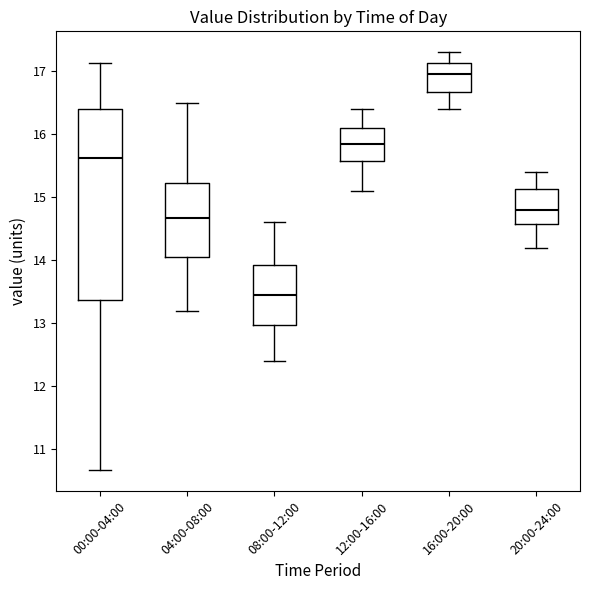

Reading left to right, transcribe this box plot: for each box, give where its median line is, the range the box spans, and where its two whiskers end, as read against the y-axis. The values are not printed on the chart, so give them approximately, as read against the axis.

00:00-04:00: median 15.6, box 13.4 to 16.4, whiskers 10.7 to 17.1
04:00-08:00: median 14.7, box 14.1 to 15.2, whiskers 13.2 to 16.5
08:00-12:00: median 13.5, box 13.0 to 13.9, whiskers 12.4 to 14.6
12:00-16:00: median 15.9, box 15.6 to 16.1, whiskers 15.1 to 16.4
16:00-20:00: median 17.0, box 16.7 to 17.1, whiskers 16.4 to 17.3
20:00-24:00: median 14.8, box 14.6 to 15.1, whiskers 14.2 to 15.4